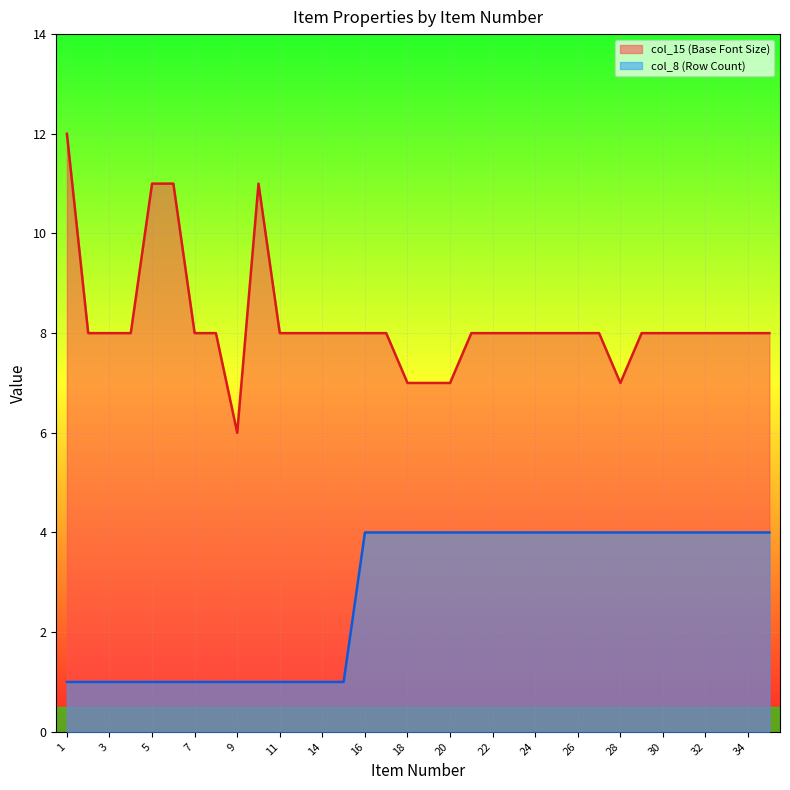

What is the minimum value for col_8 (Row Count)?

1